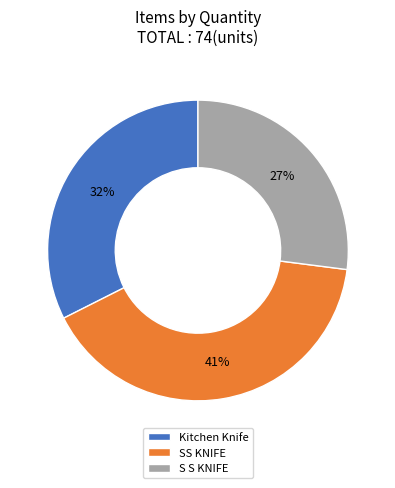

Rank the categories by value from highest to lowest.

SS KNIFE, Kitchen Knife, S S KNIFE